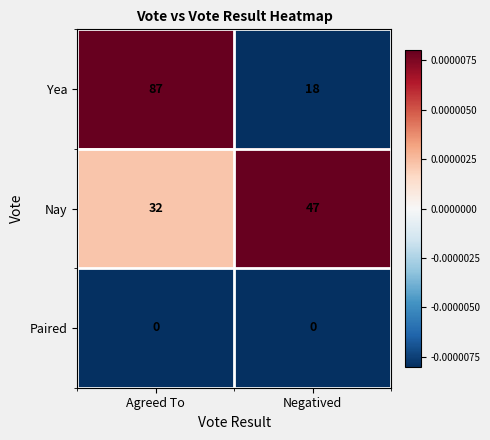

Rank the series at Negatived from highest to lowest value.

Nay, Yea, Paired